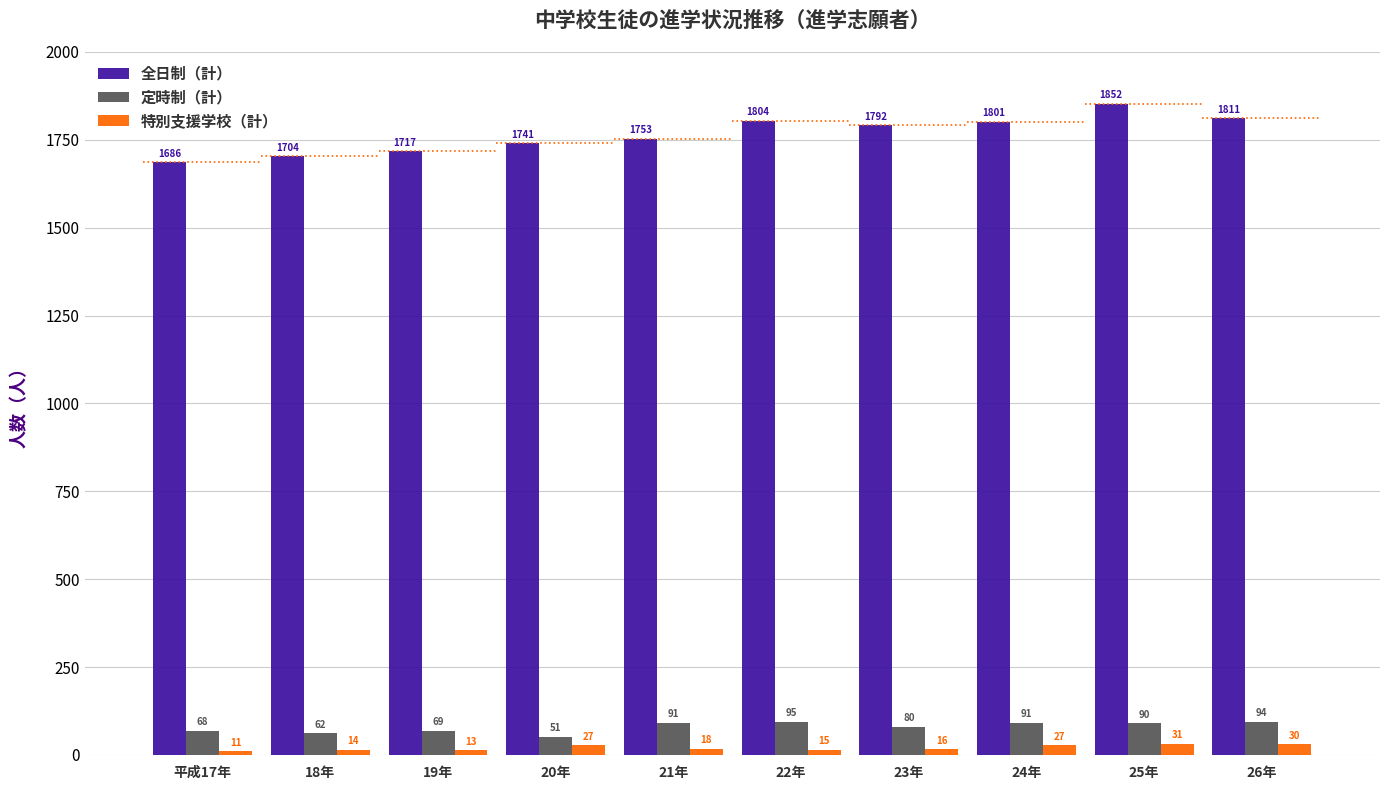

At which label does 定時制（計） reach its minimum?

20年